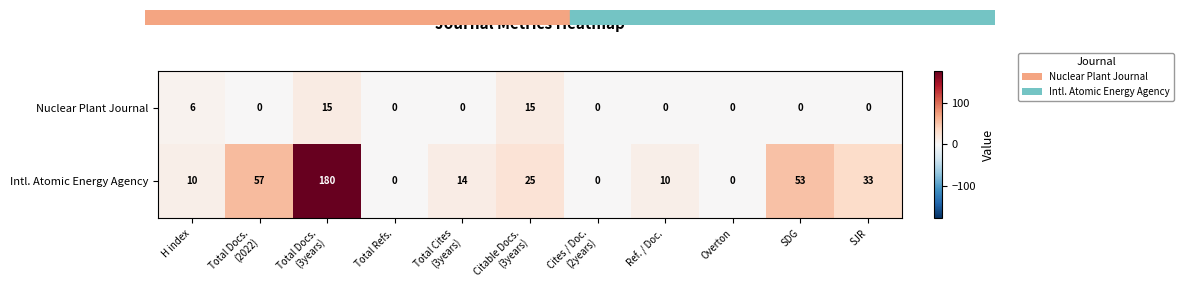

What is the total value across all series at H index?

16